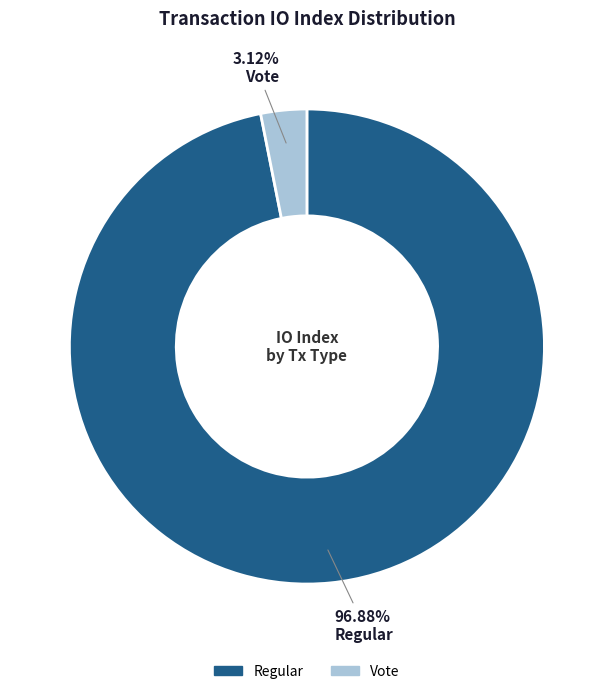

How many segments does this pie chart have?

2